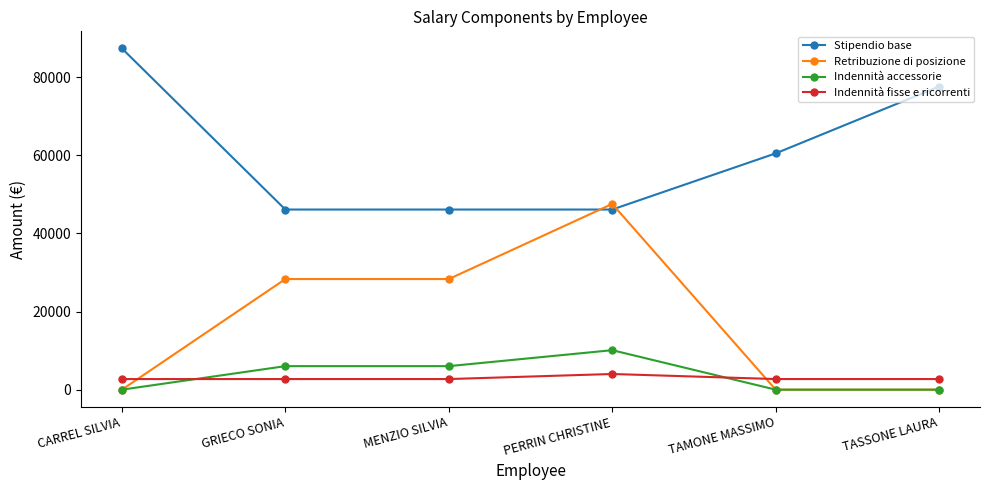

Rank the series by their maximum value, from highest to lowest.

Stipendio base, Retribuzione di posizione, Indennità accessorie, Indennità fisse e ricorrenti